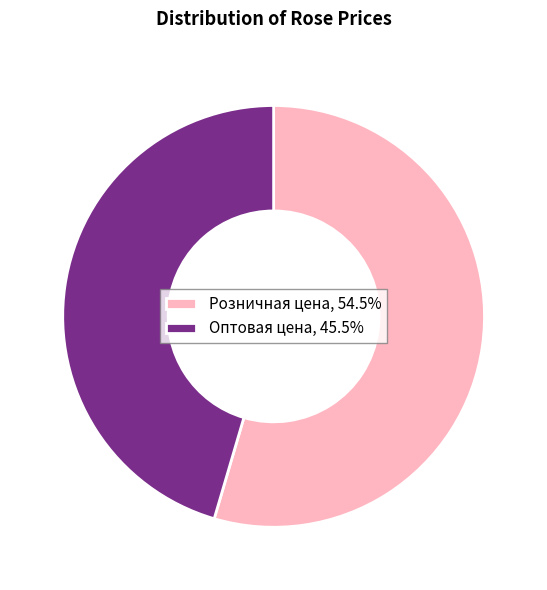

Approximately how many times larger is the value at Розничная цена, 54.5% compared to Оптовая цена, 45.5%?

1.2